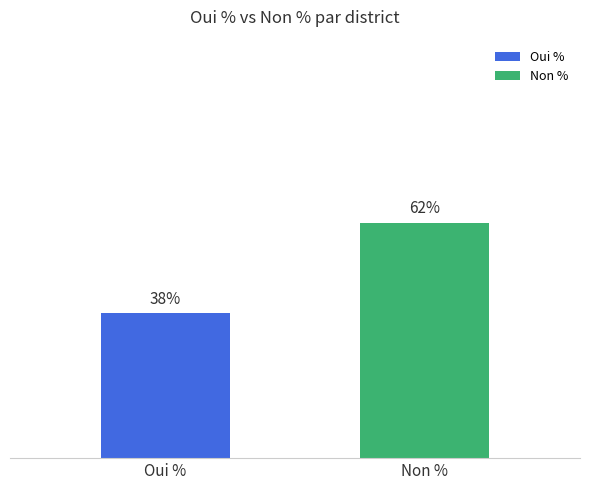

What is the label of the 2nd bar from the right?

Oui %